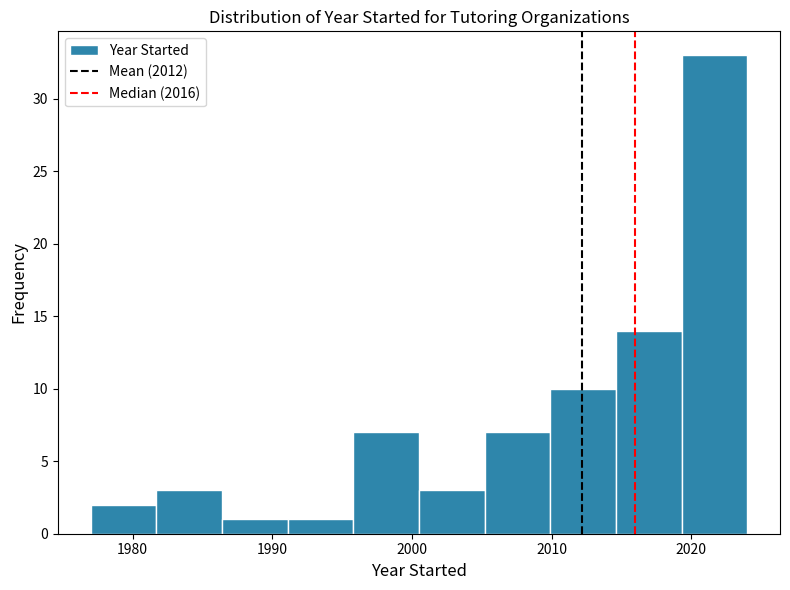

Reading left to right, transcribe this chart: for each bar, give the range it covers on the x-axis and its height. Neither the bar edges nor the heights are printed on the chart, so give them approximately, as read against the axes.

1977.0 to 1981.7: 2
1981.7 to 1986.4: 3
1986.4 to 1991.1: 1
1991.1 to 1995.8: 1
1995.8 to 2000.5: 7
2000.5 to 2005.2: 3
2005.2 to 2009.9: 7
2009.9 to 2014.6: 10
2014.6 to 2019.3: 14
2019.3 to 2024.0: 33